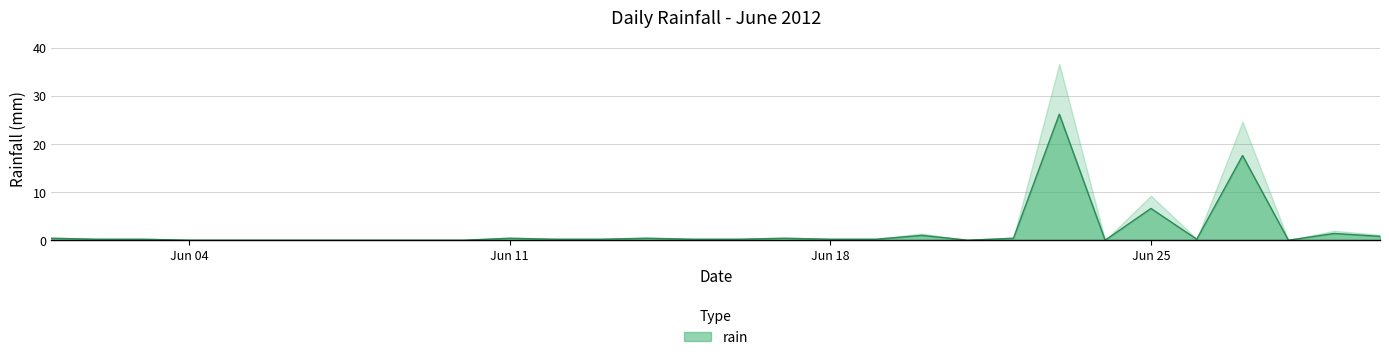

Where is the data nearest to the value 13?

2012-06-27